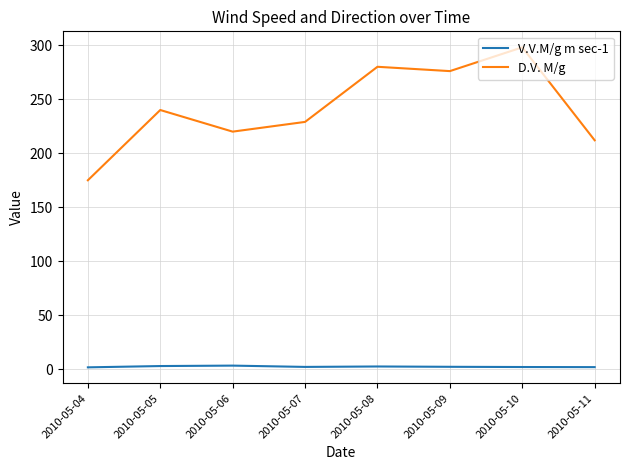

True or false: D.V. M/g has a value of 212.0 at 2010-05-11.

True